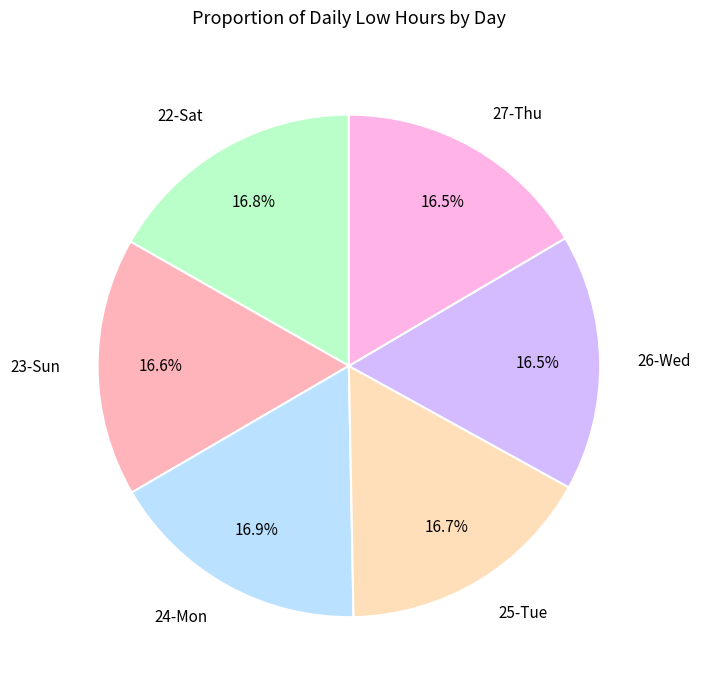

Does any single category account for the majority?

No